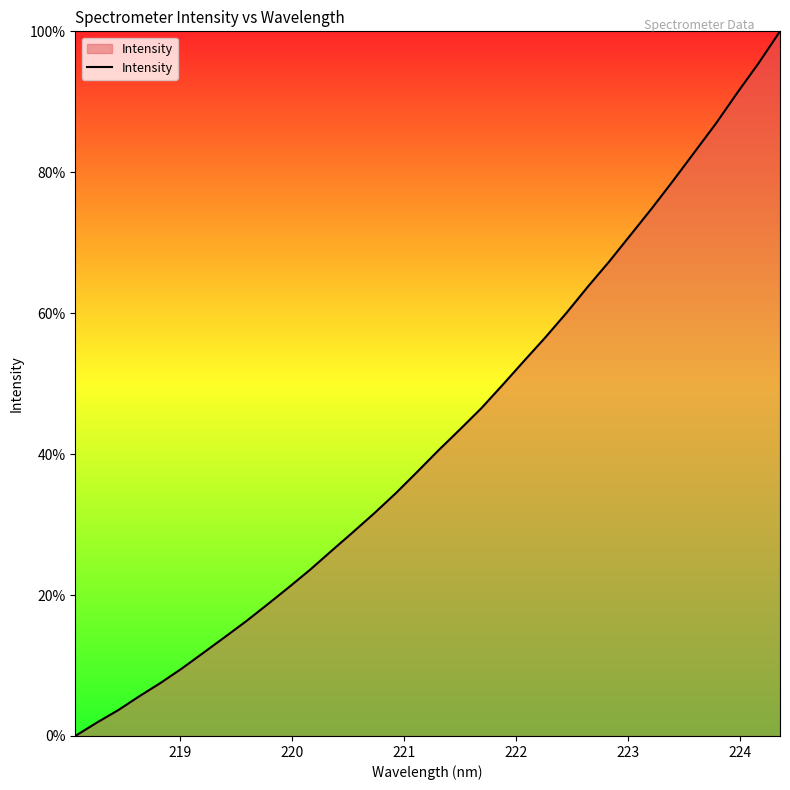

Count the number of categories in the chart.

34